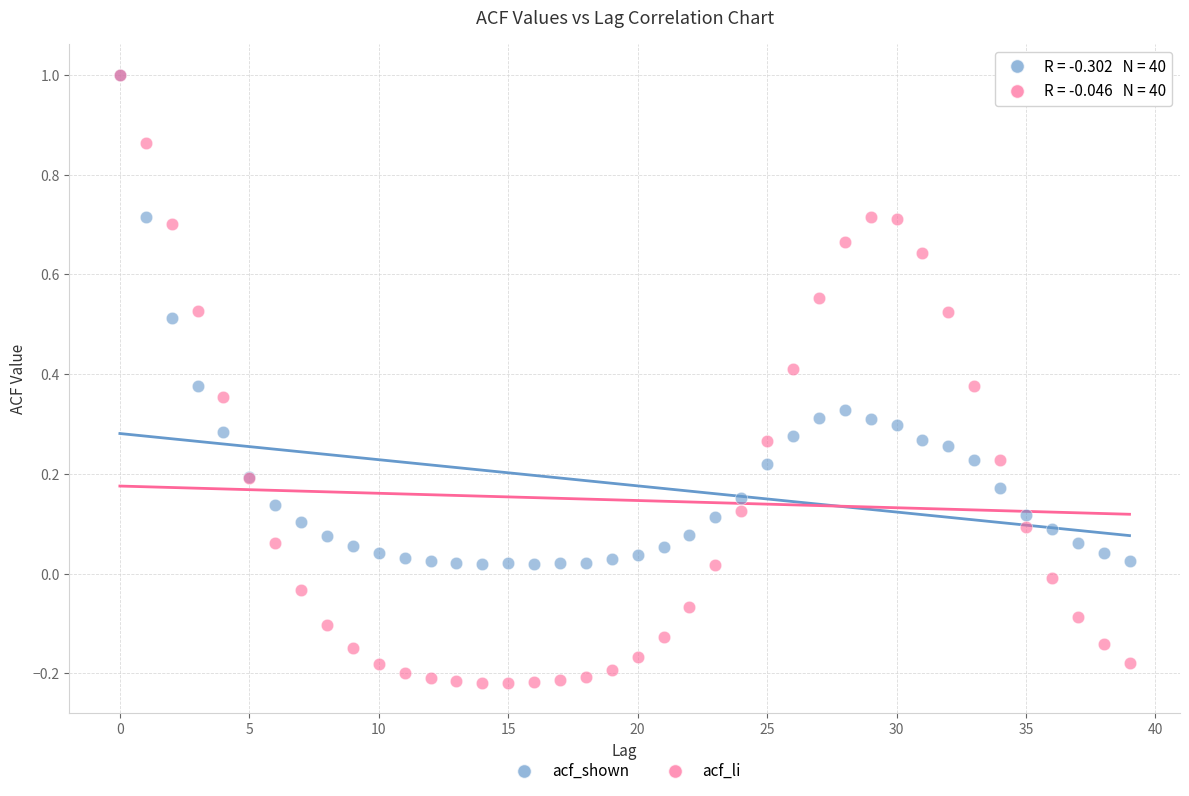

Which series has the widest spread of Y values?

acf_li